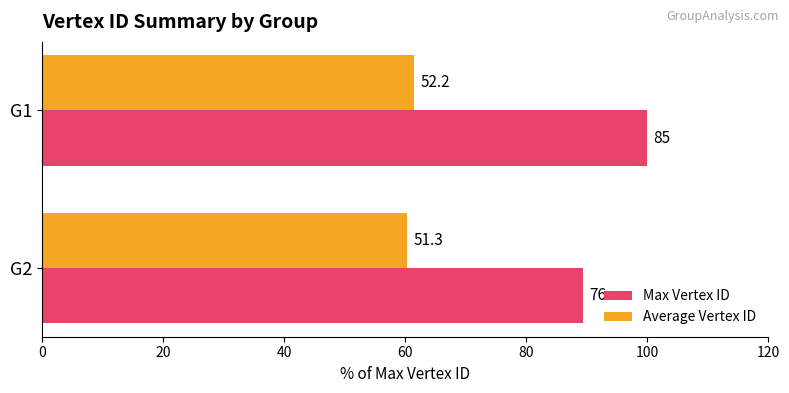

Which series has the widest spread of values?

Max Vertex ID